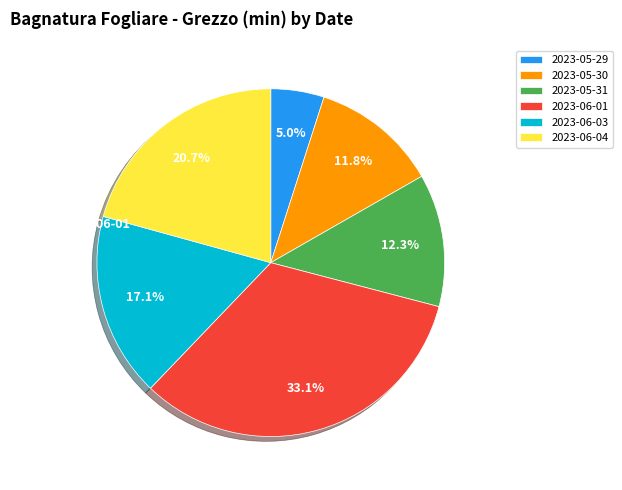

Which has a higher value, 2023-05-29 or 2023-06-01?

2023-06-01